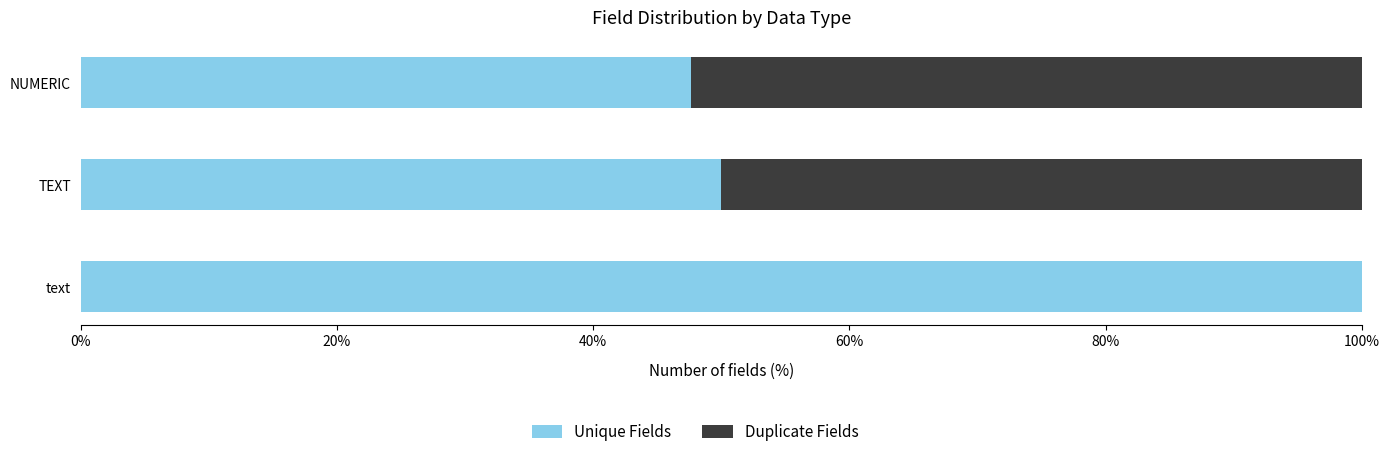

True or false: Unique Fields has a value of 20.5 at NUMERIC.

False